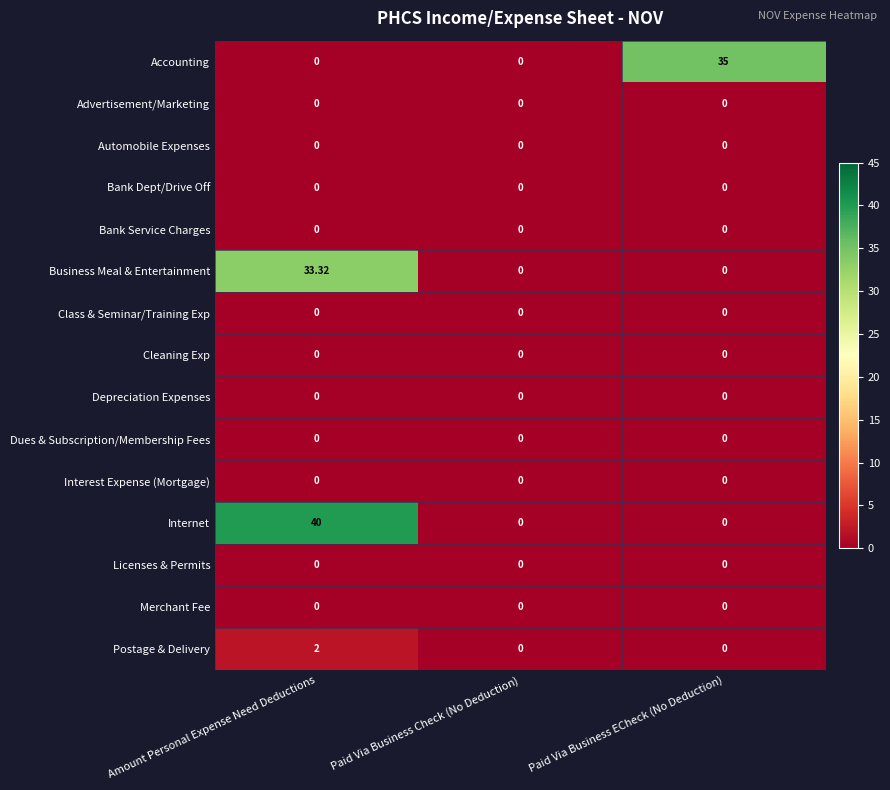

Which series has the widest spread of values?

Internet